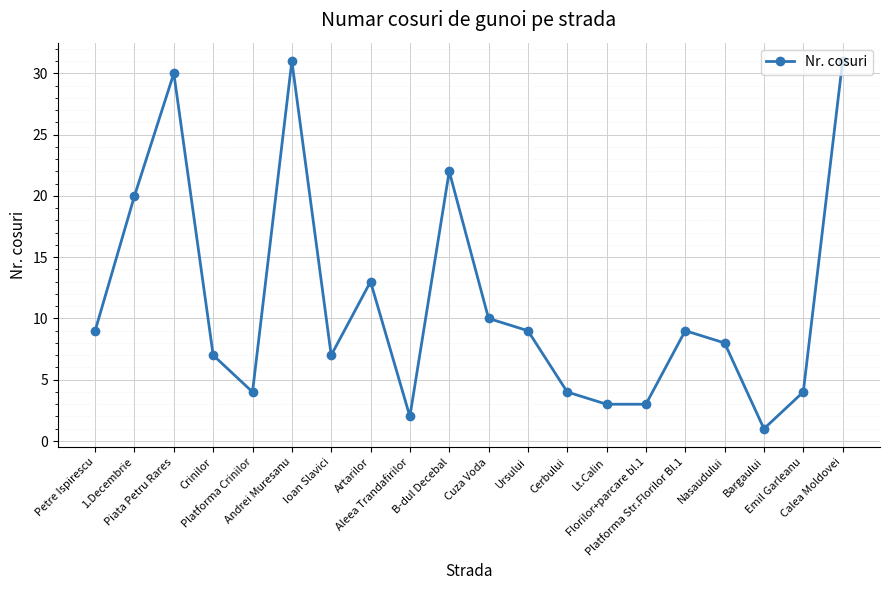

Reading left to right, list all the values displayed in this chart.

9	20	30	7	4	31	7	13	2	22	10	9	4	3	3	9	8	1	4	31